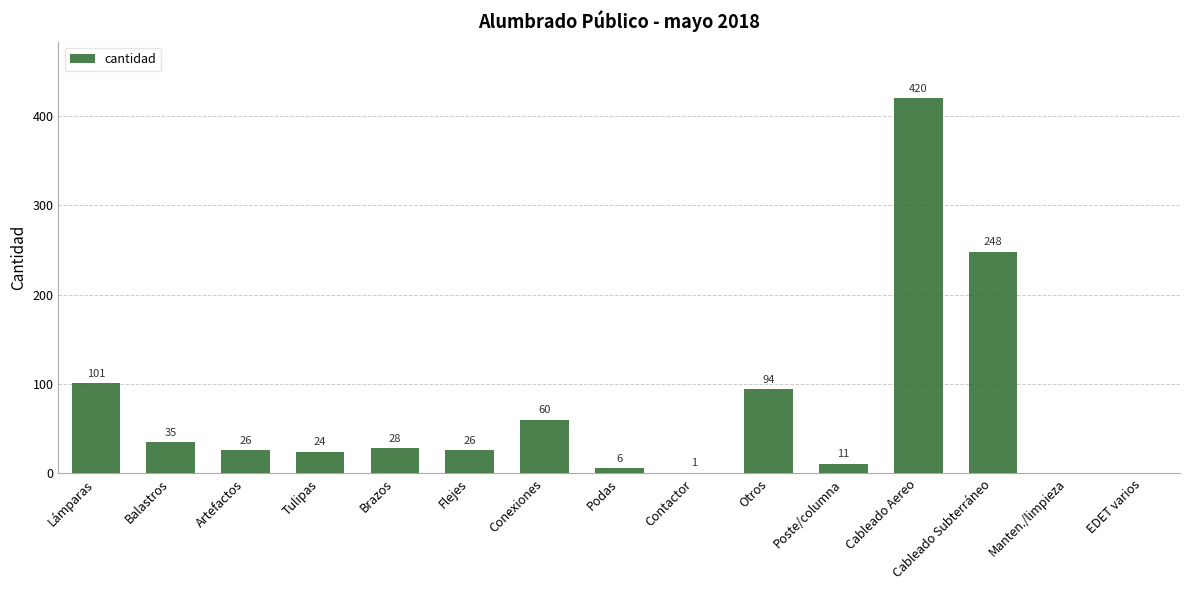

Reading left to right, transcribe all the data shown in this chart.

Lámparas=101	Balastros=35	Artefactos=26	Tulipas=24	Brazos=28	Flejes=26	Conexiones=60	Podas=6	Contactor=1	Otros=94	Poste/columna=11	Cableado Aereo=420	Cableado Subterráneo=248	Manten./limpieza=0	EDET varios=0